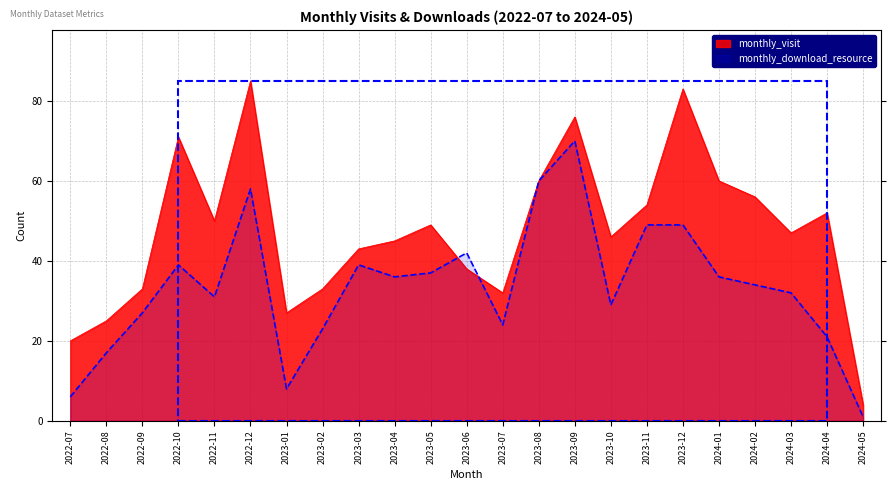

How many intersections are there between monthly_download_resource and monthly_visit?

2